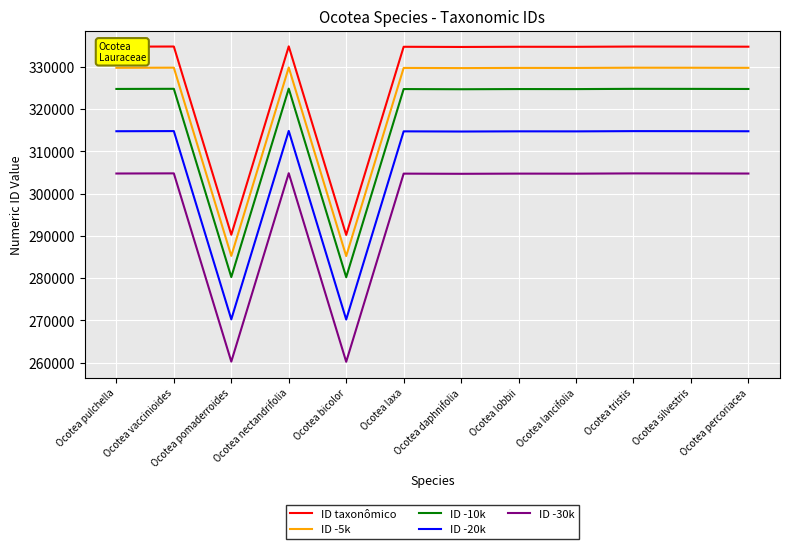

Rank the series at Ocotea vaccinioides from highest to lowest value.

ID taxonômico, ID -5k, ID -10k, ID -20k, ID -30k